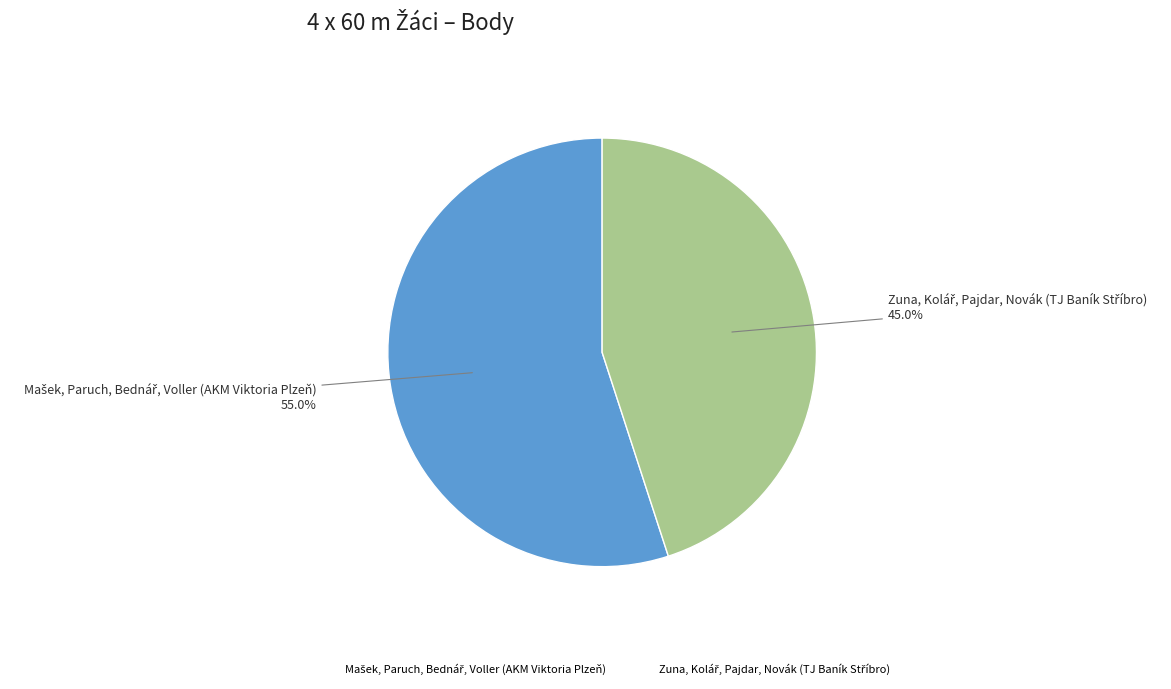

Does any single category account for the majority?

Yes